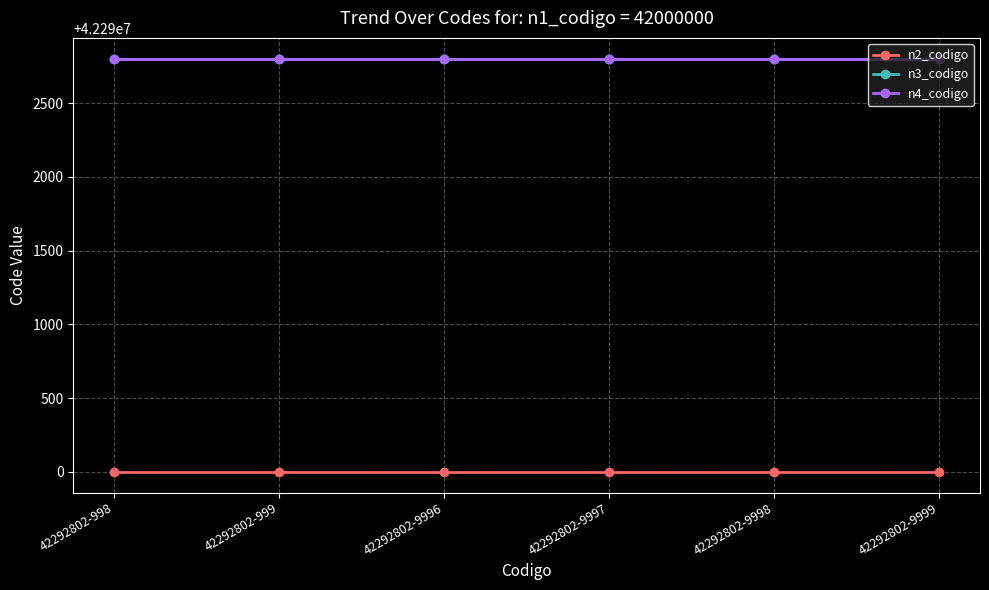

What is the lowest value of the n2_codigo series?

42290000